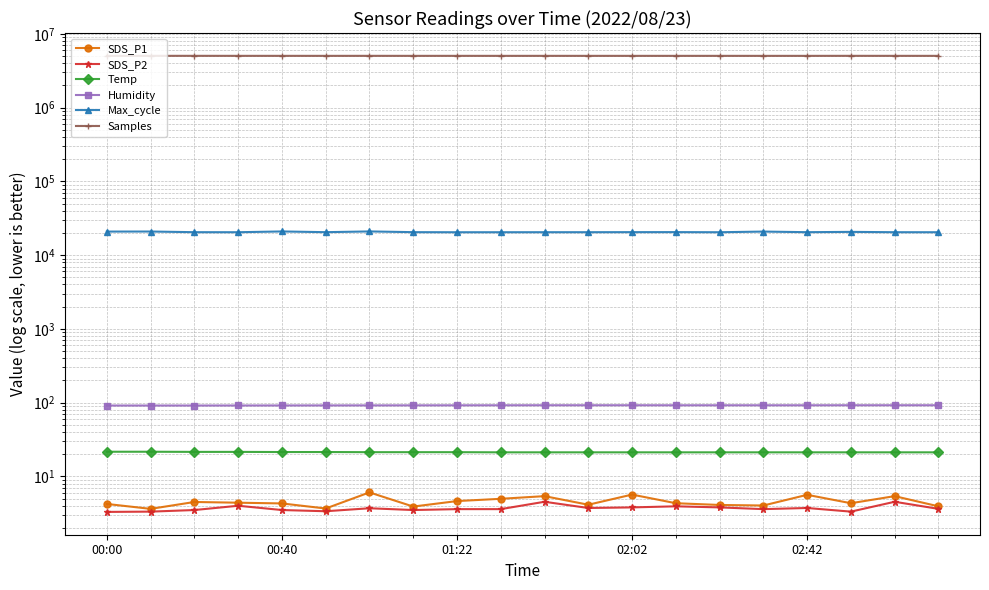

How many values in the Samples series are below 5035359?

10